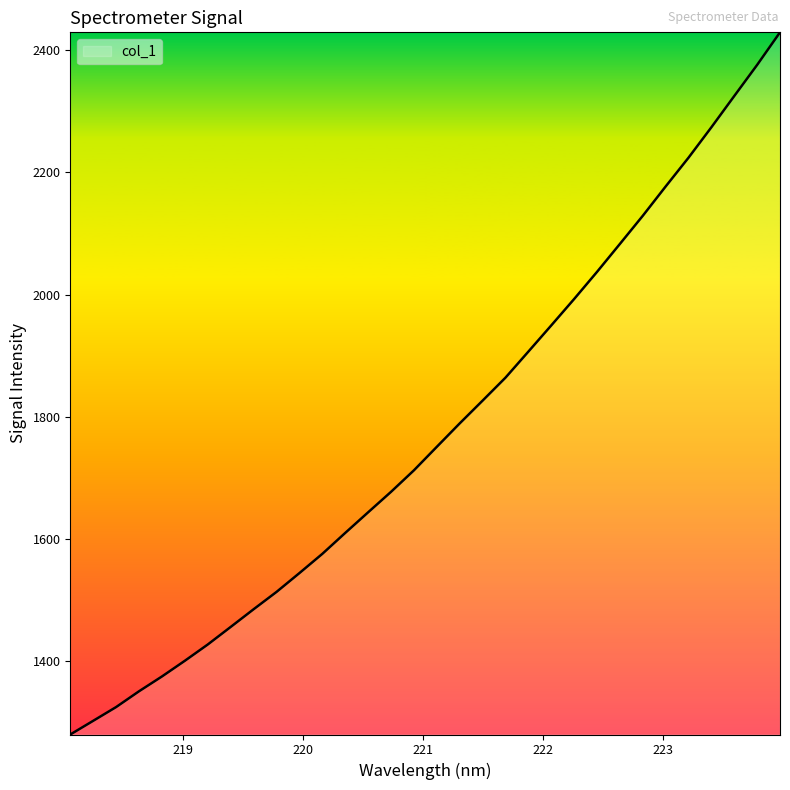

What is the maximum value shown in the chart?

2429.1